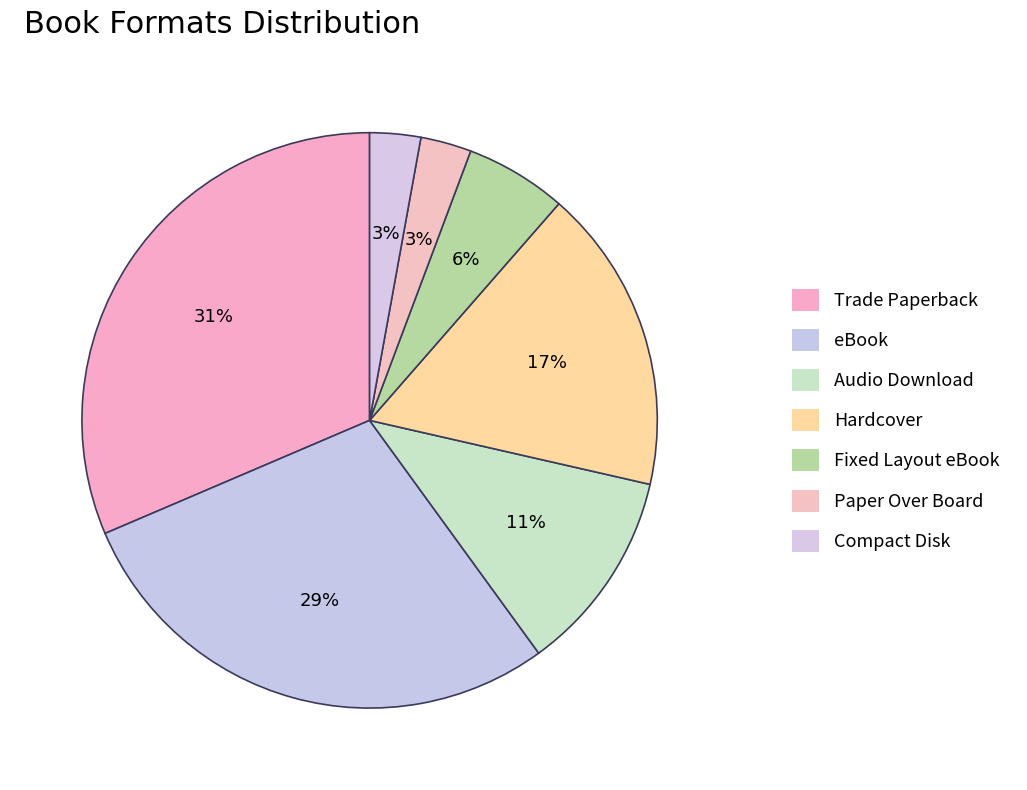

What is the smallest slice in the pie chart?

Paper Over Board